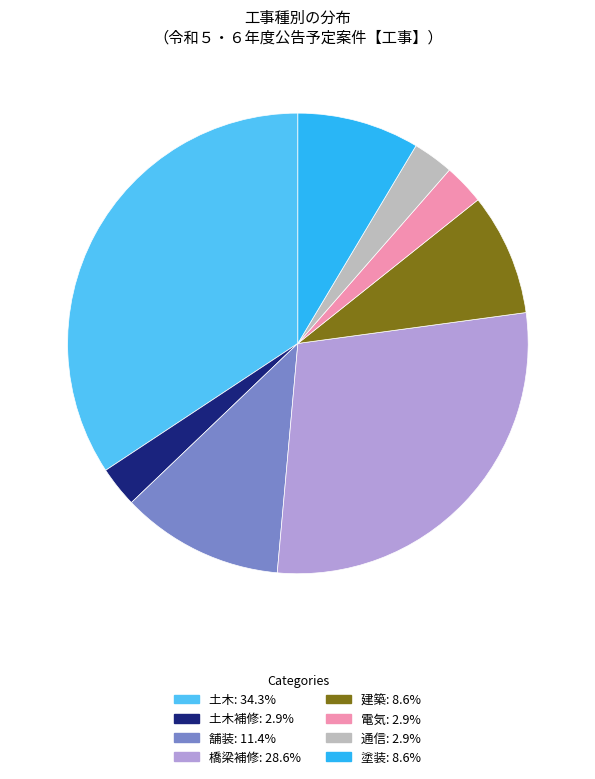

Is there a majority slice in this chart?

No